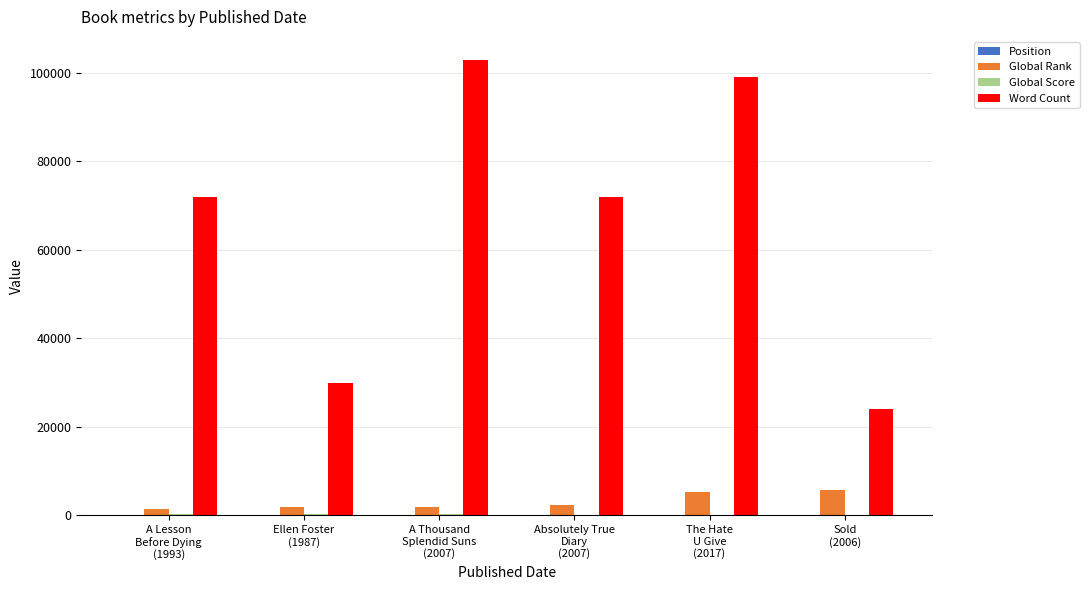

What is the greatest value displayed?

103000